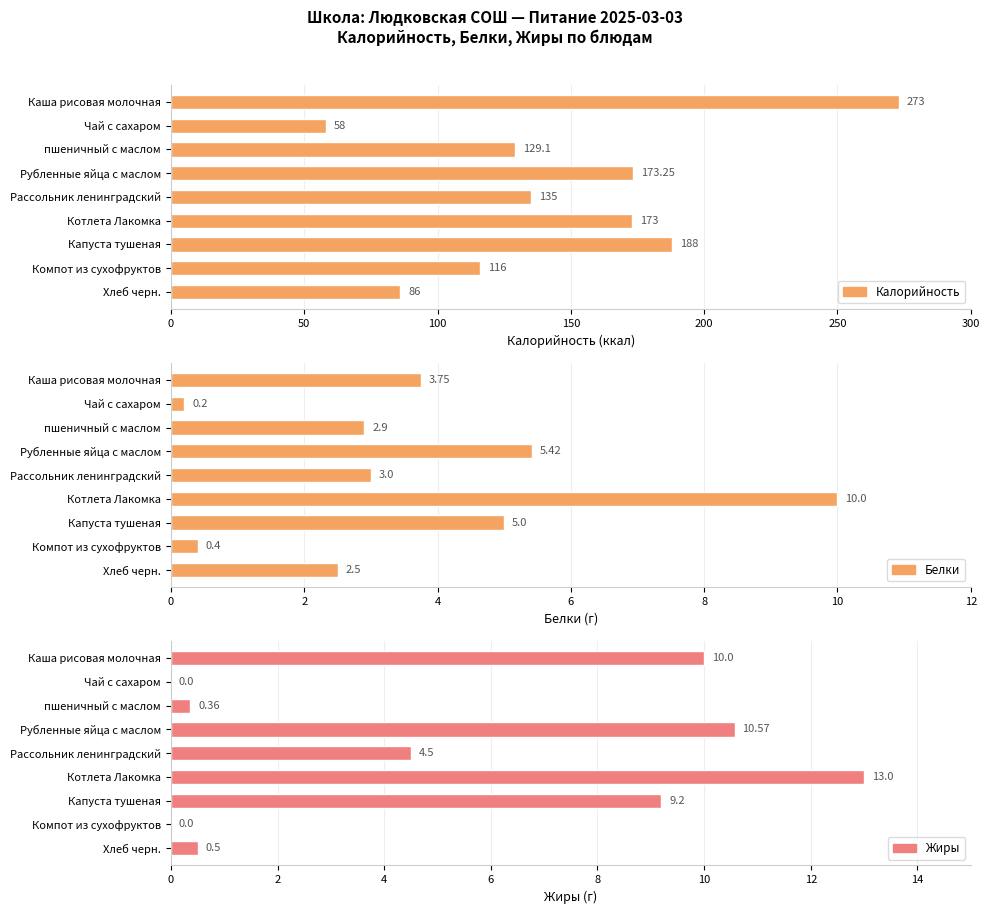

Between Рубленные яйца с маслом and пшеничный с маслом, which is larger?

Рубленные яйца с маслом